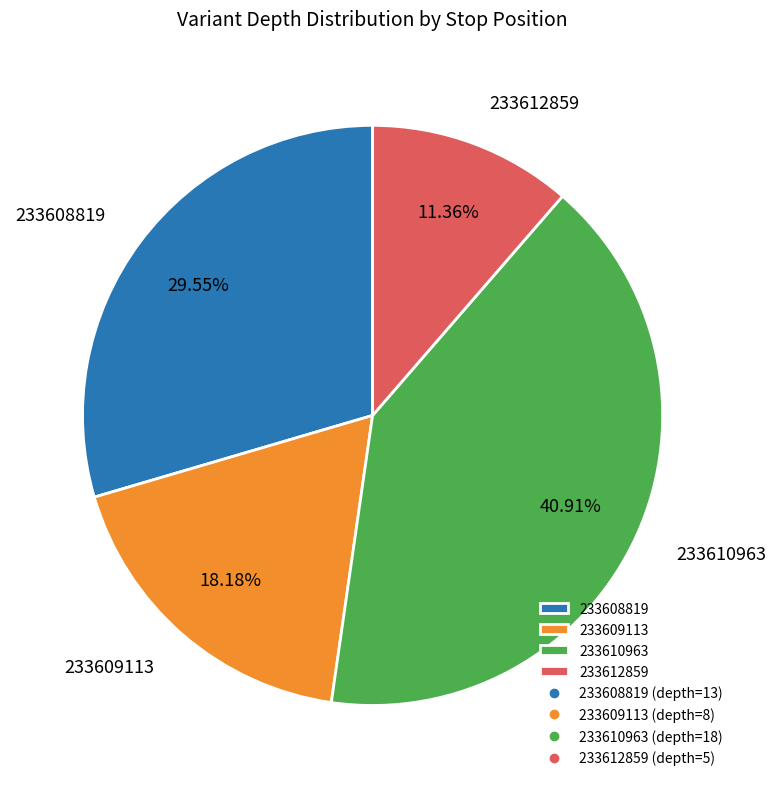

What portion of the pie excludes 233610963?

59.1%